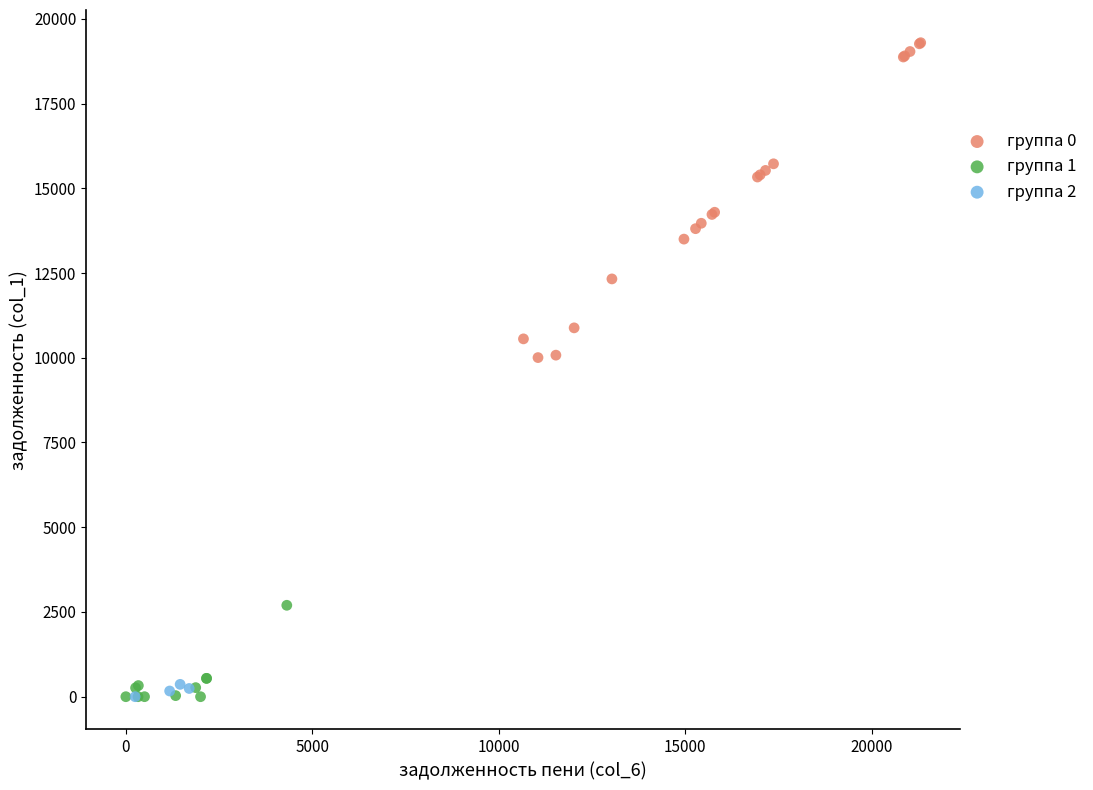

Which series contains the highest Y value?

группа 0